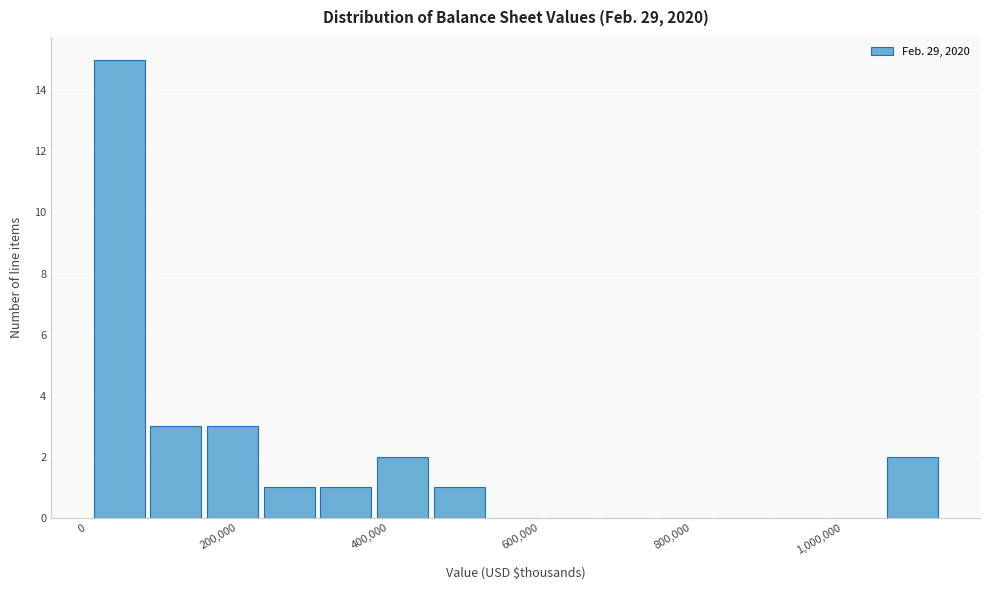

Around what value on the x-axis is the tallest bar? Give the approximate position of its centre, as read against the axis.

40000